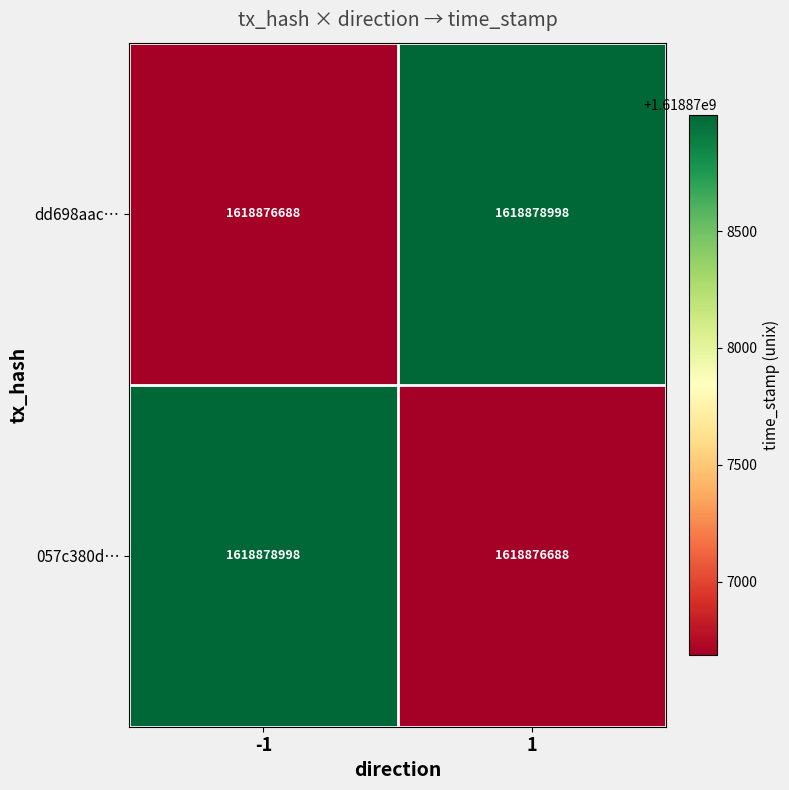

What is the maximum value shown in the chart?

1618878998